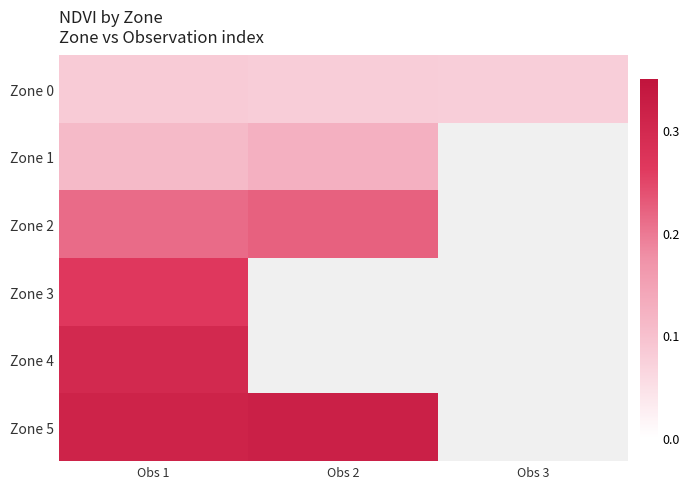

Which has a higher value, Obs 2 or Obs 3?

Obs 2